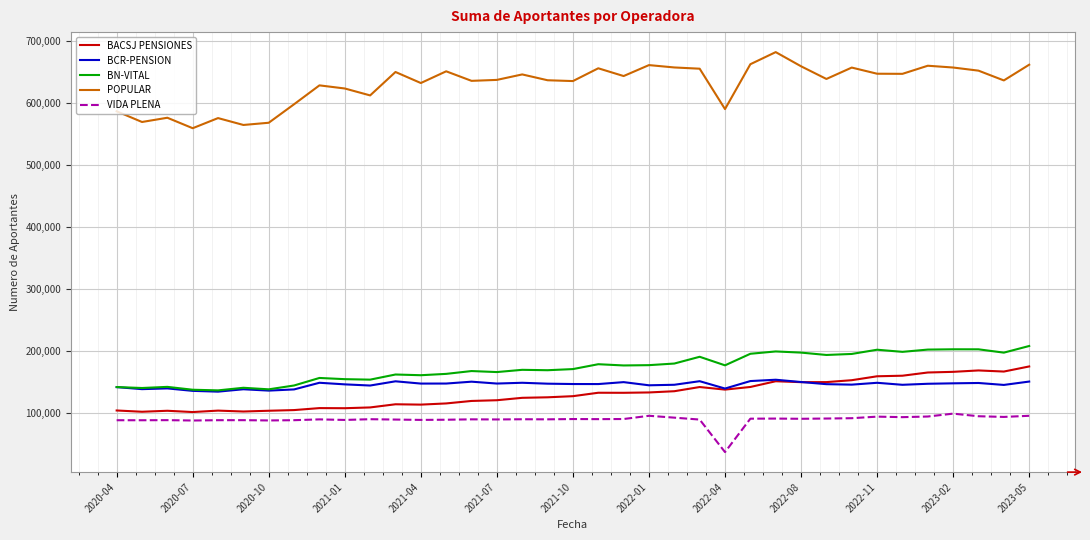

What is the minimum value shown in the chart?

37611